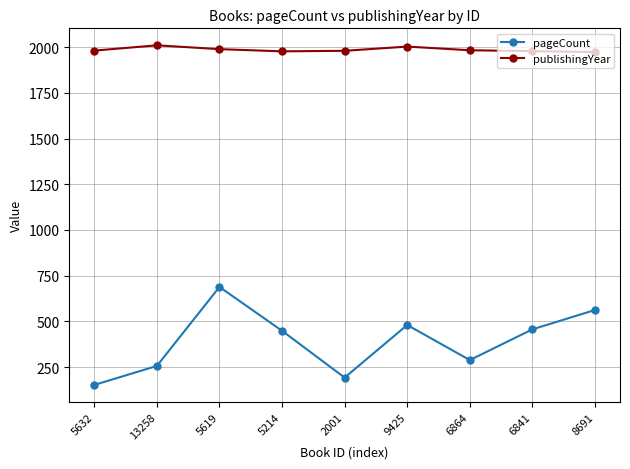

Rank the series by their average value, from lowest to highest.

pageCount, publishingYear